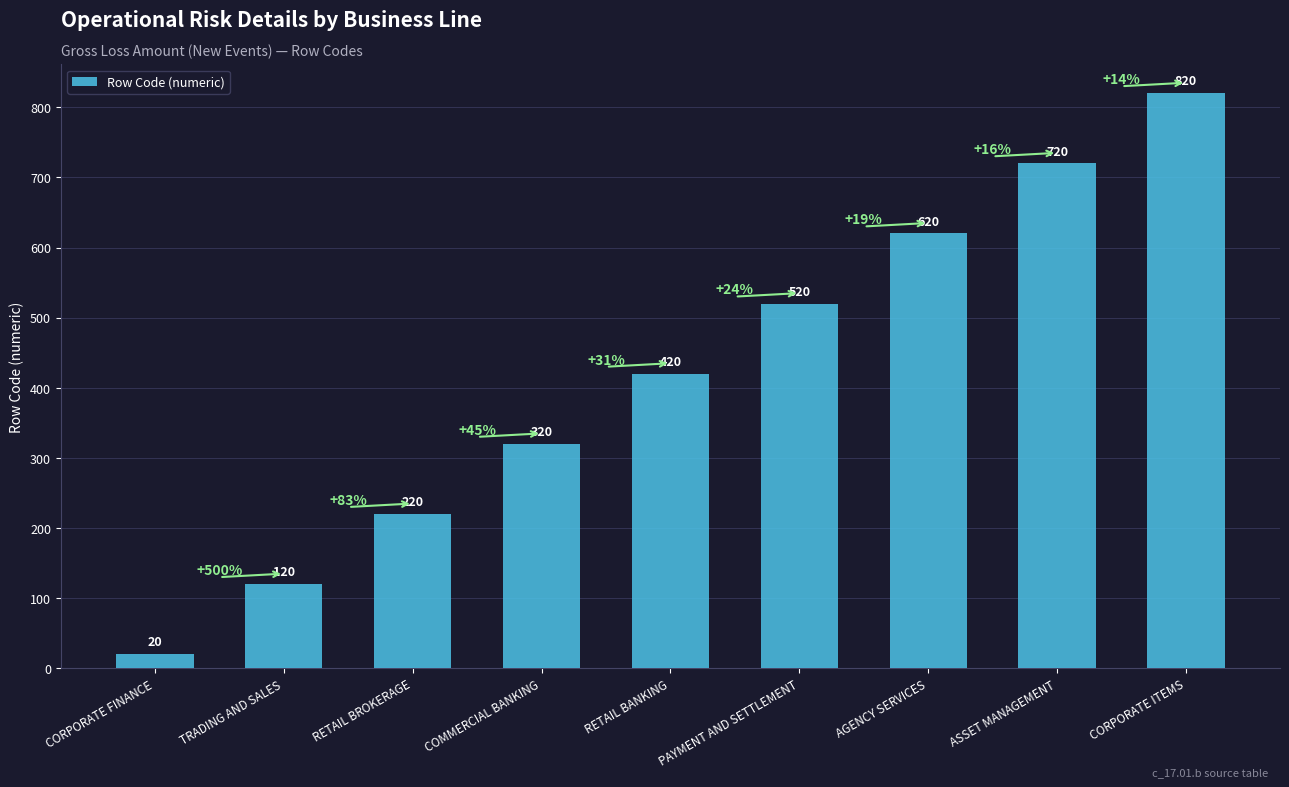

How many bars are there in total?

9